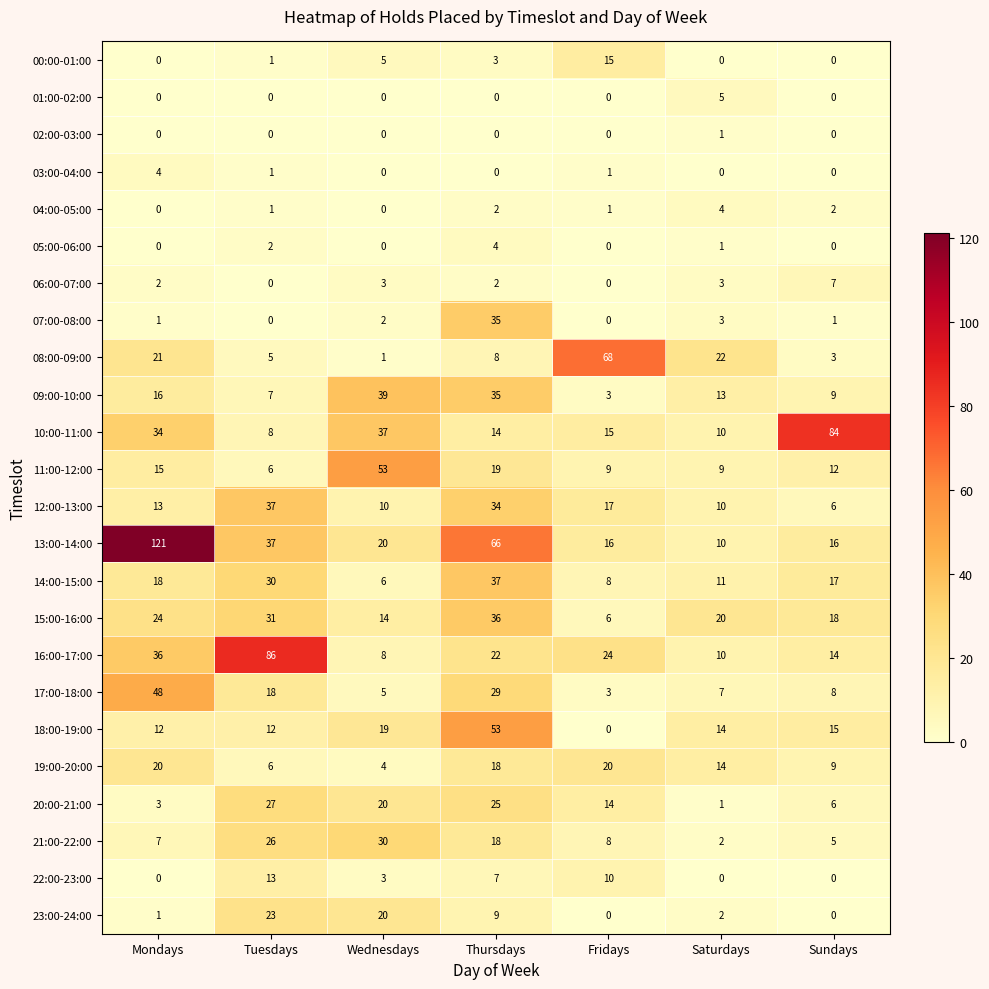

Is it true that 18:00-19:00 equals 37 at Thursdays?

False